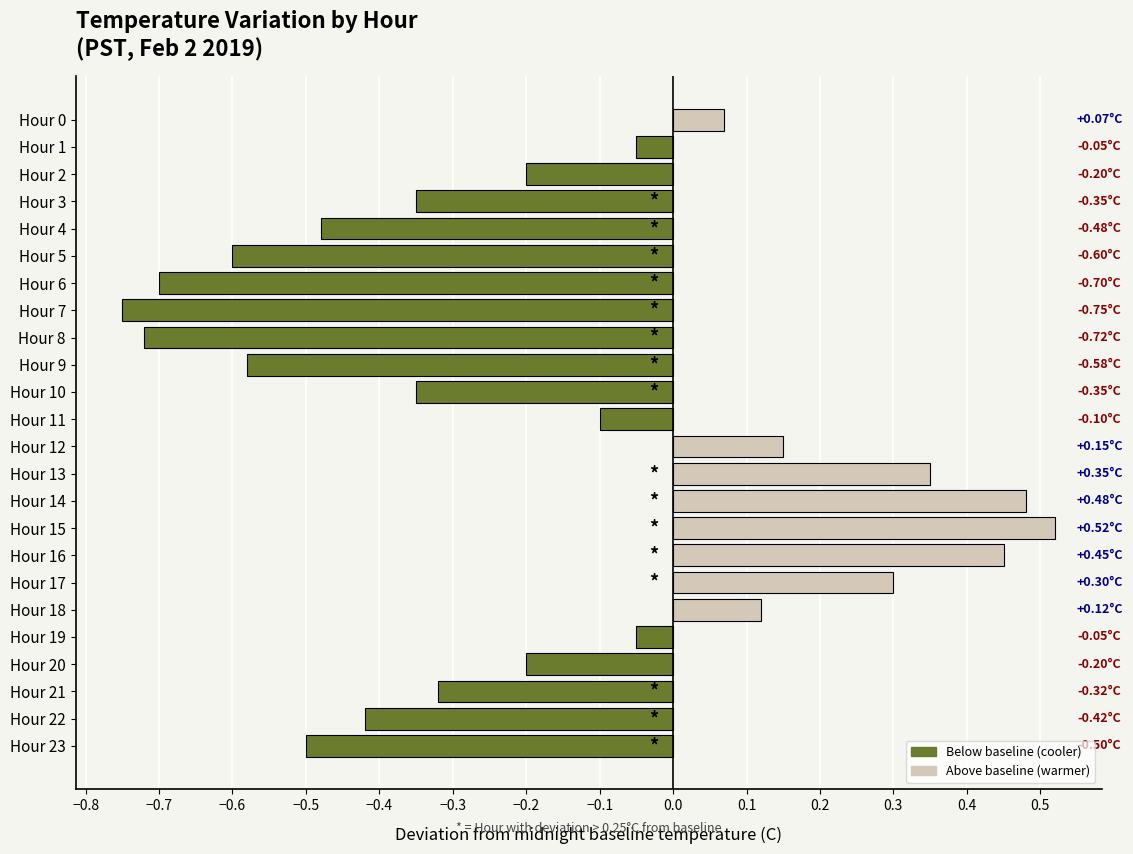

Between Hour 20 and Hour 18, which is larger?

Hour 18